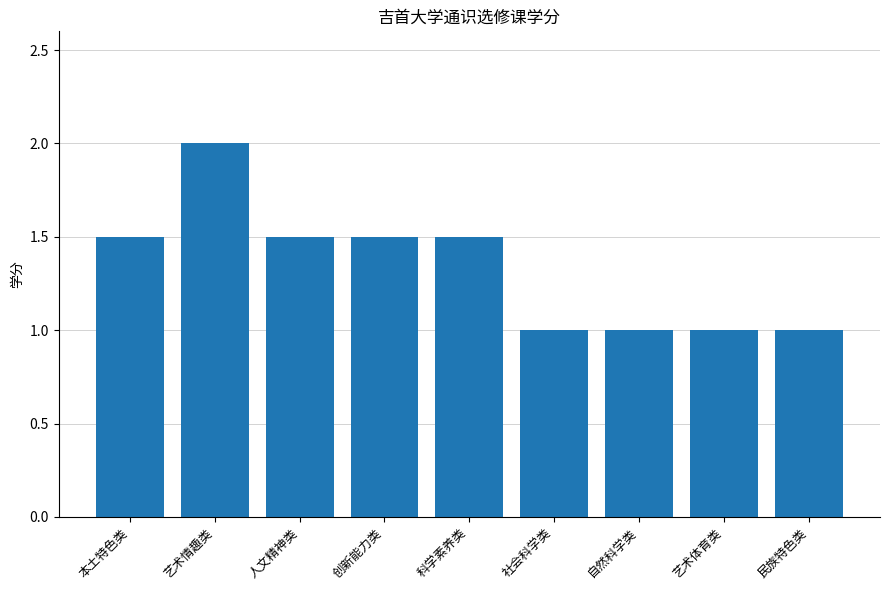

What is the value of the 5th bar from the left?

1.5